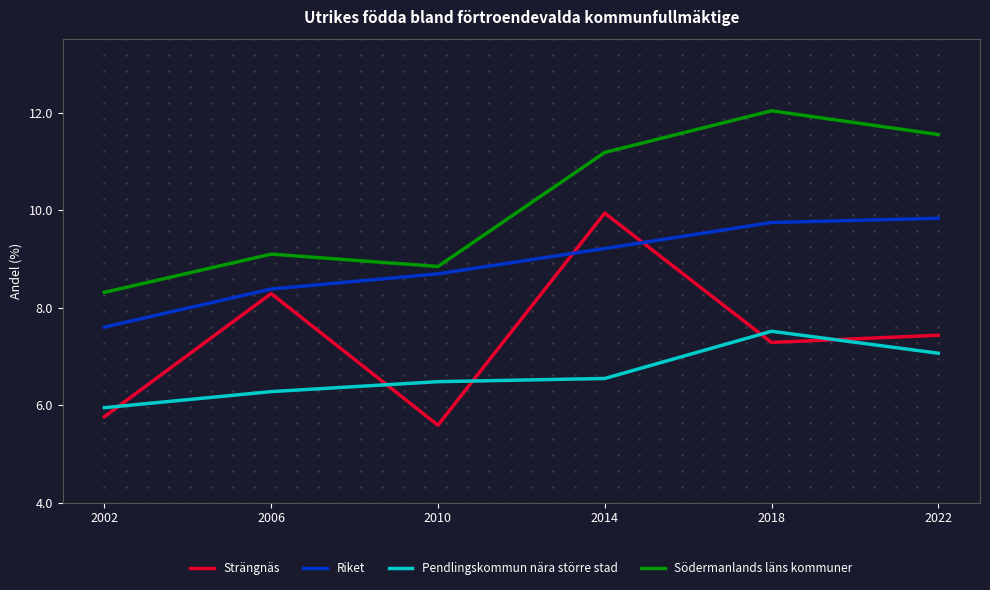

Which series contains the lowest Y value?

Strängnäs